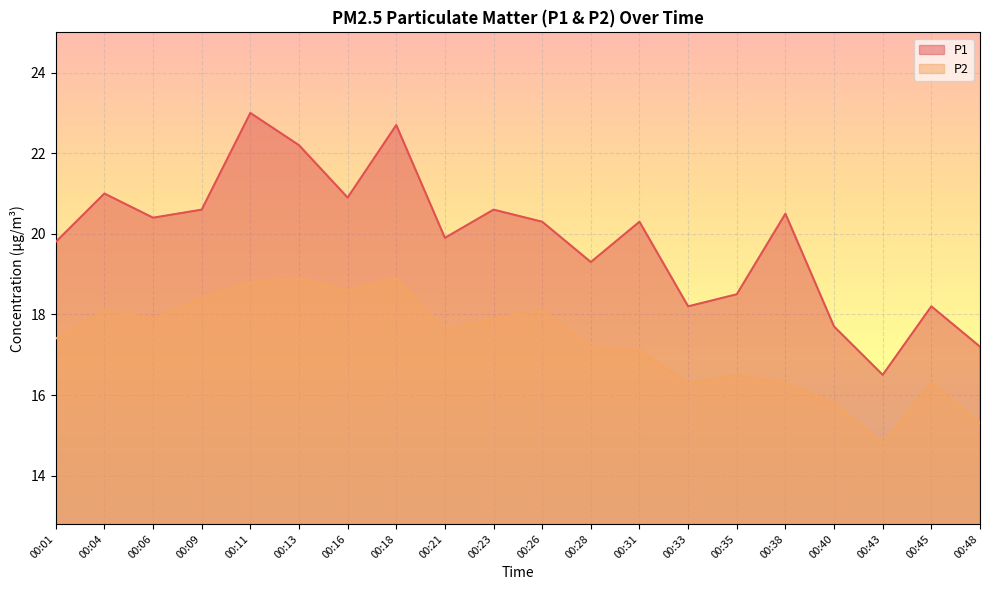

At 00:28, list the series in order from smallest to largest.

P2, P1